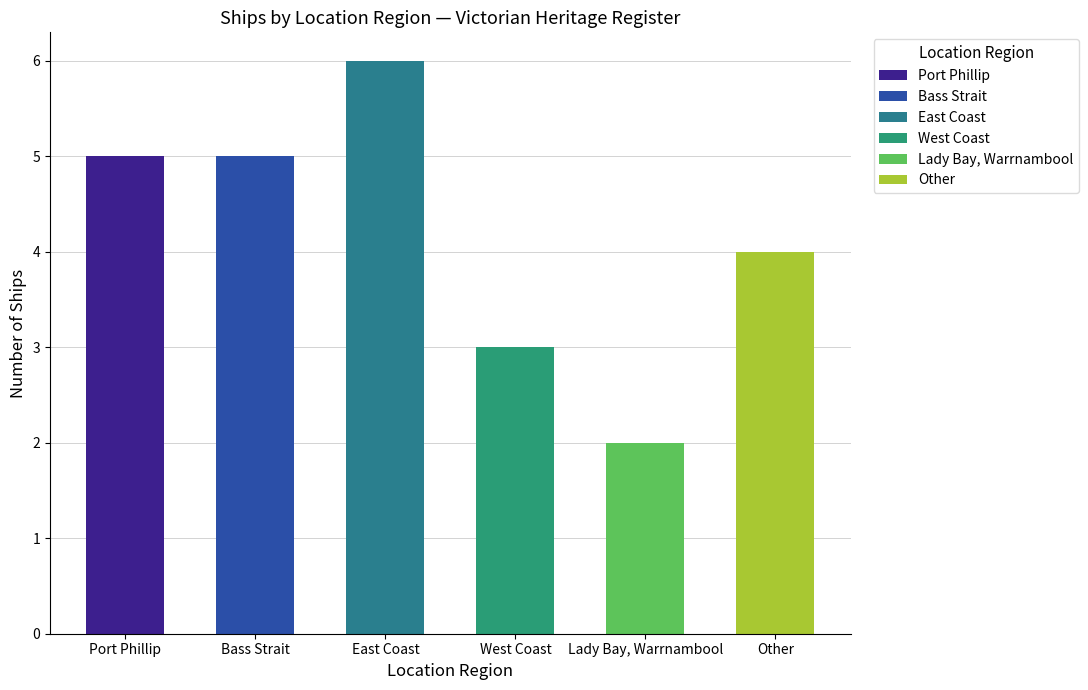

What is the maximum value shown in the chart?

6